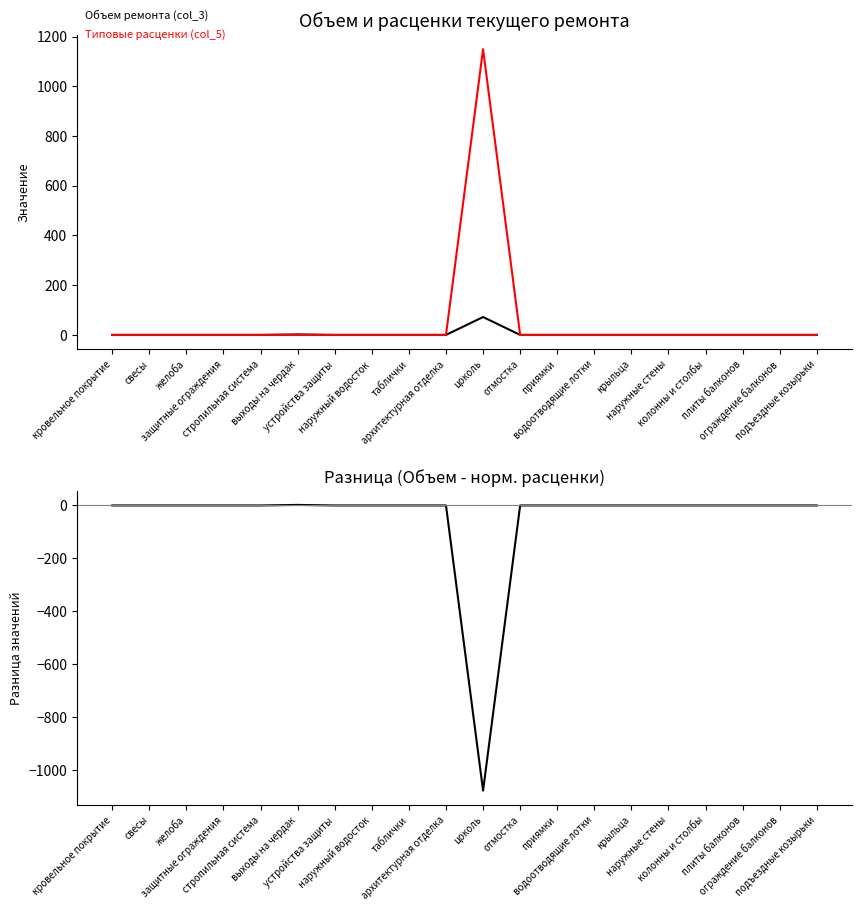

What is the smallest value displayed?

-1077.0